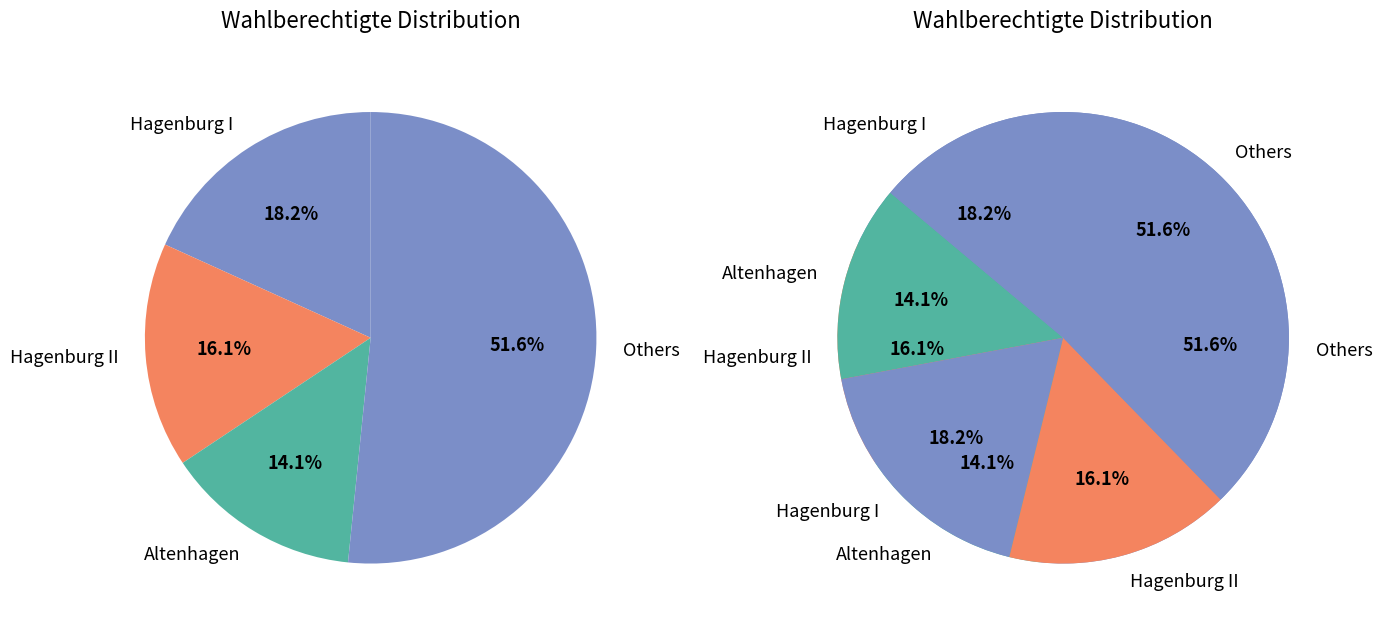

Is it true that Hagenburg II is 16% of the pie?

True